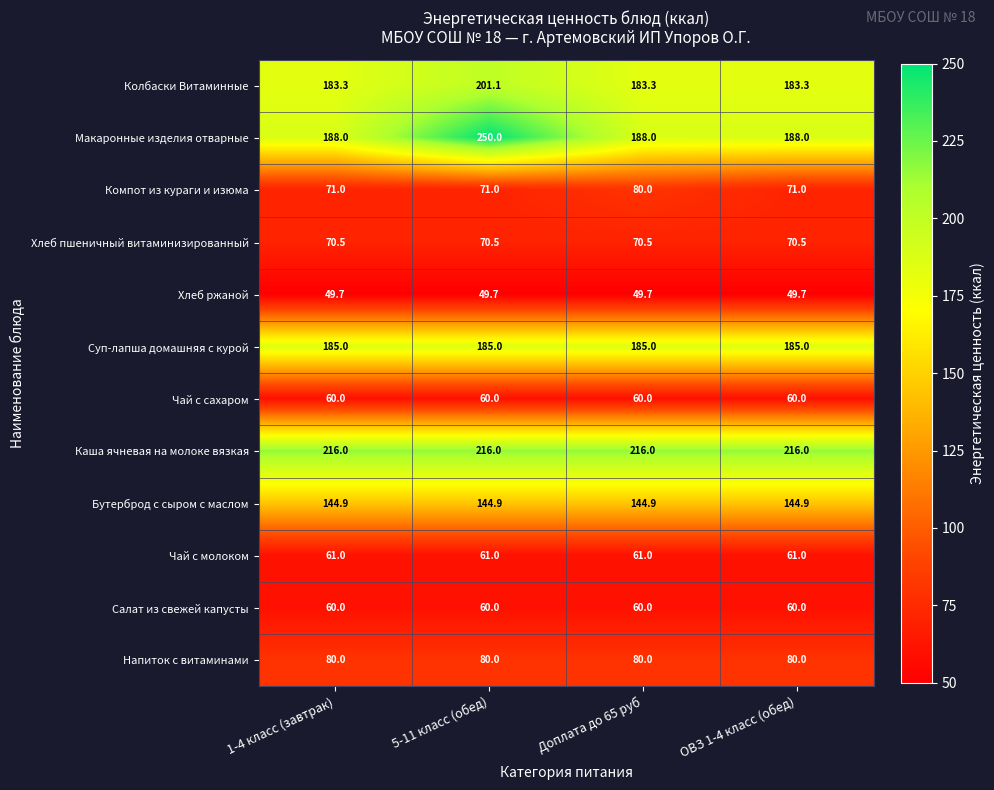

The Каша ячневая на молоке вязкая series shows 60.9 at 5-11 класс (обед). True or false?

False